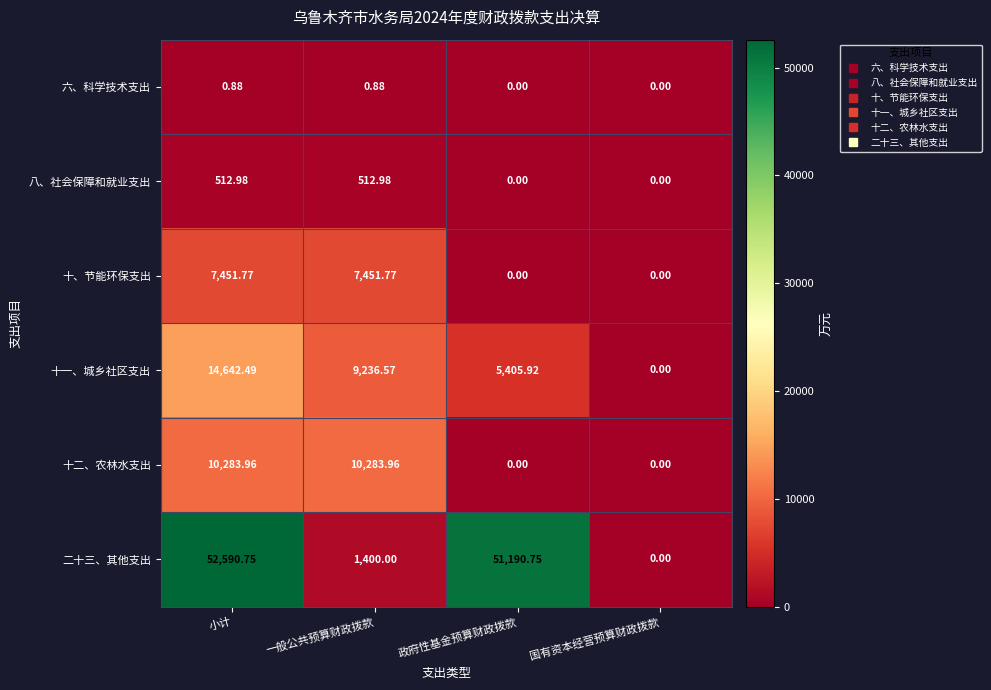

At which label does 十二、农林水支出 first exceed 10283?

小计